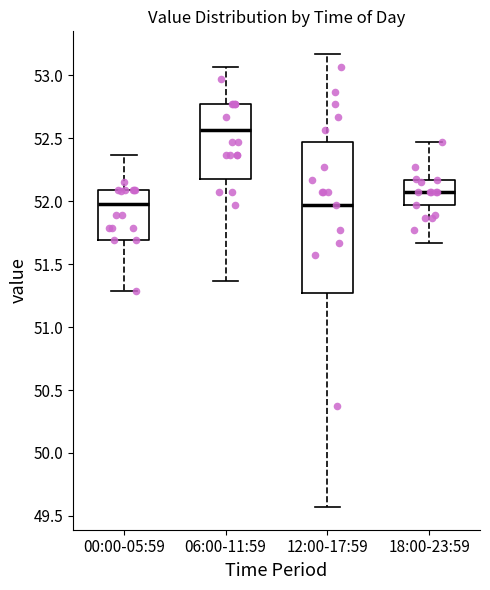

Where does the lower whisker of the box for 06:00-11:59 end on the y-axis? The values are not printed on the chart, so give them approximately, as read against the axis.

51.35